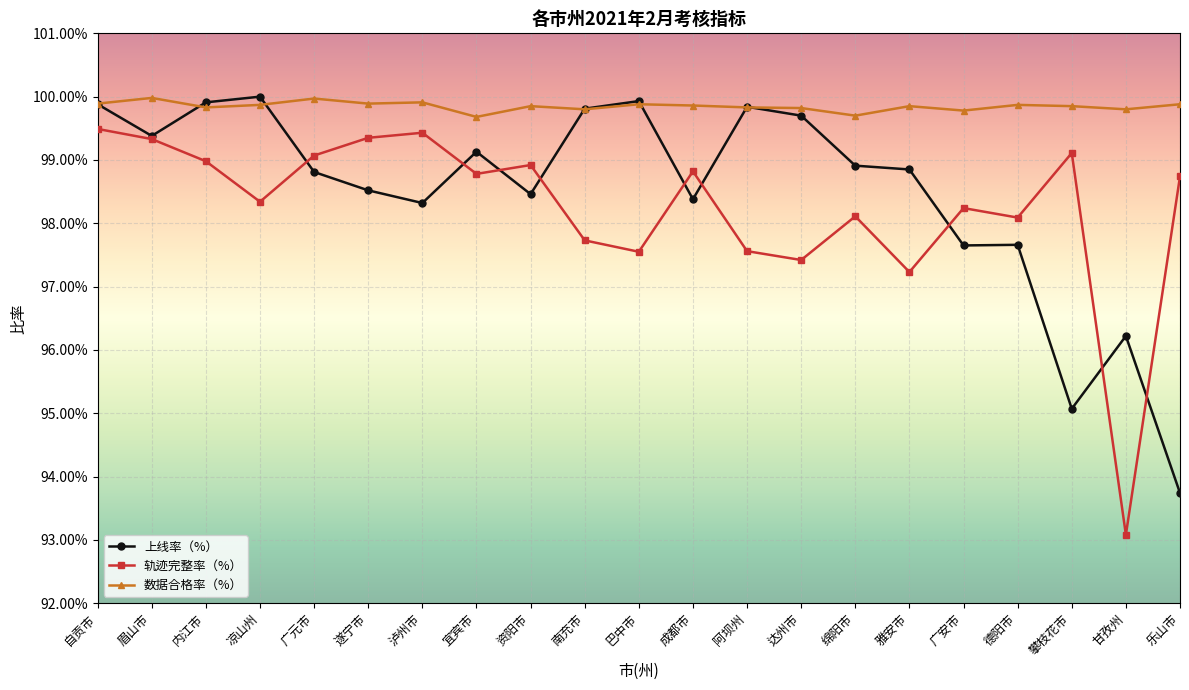

What is the lowest value of the 轨迹完整率（%） series?

0.9